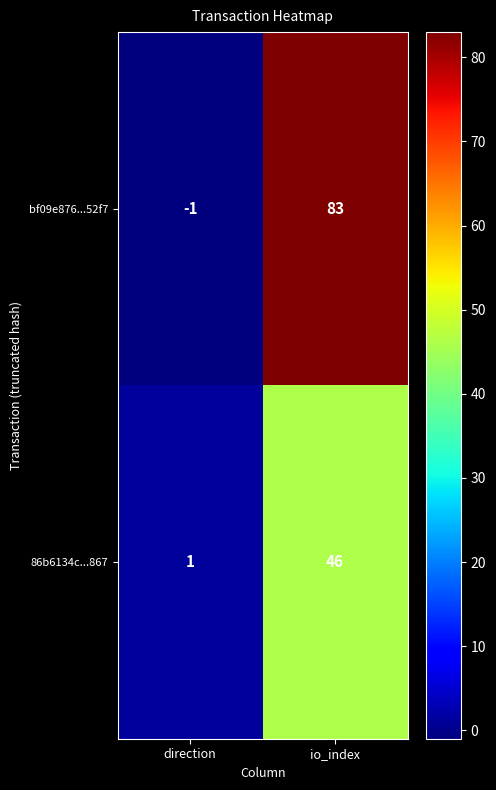

Reading left to right, list all the values displayed in this chart.

bf09e876...52f7: direction=-1	io_index=83
86b6134c...867: direction=1	io_index=46